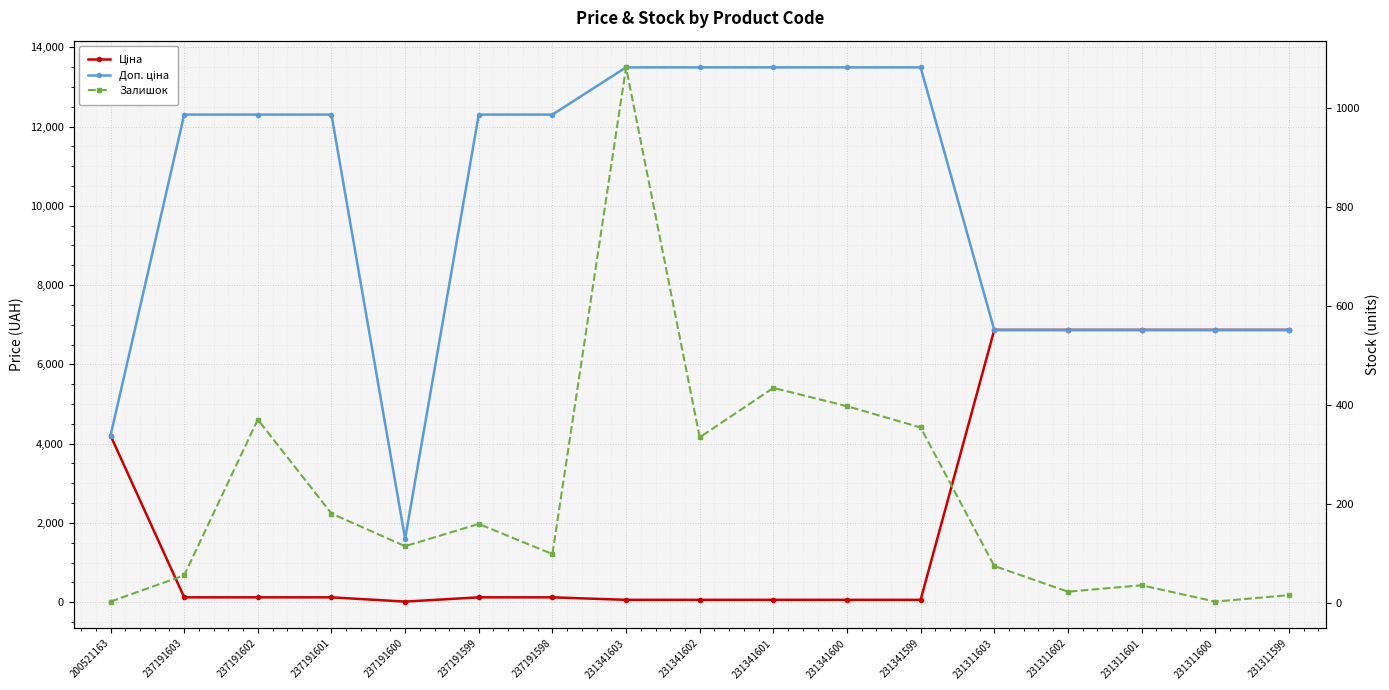

Between 231341599 and 237191598, which is larger?

237191598